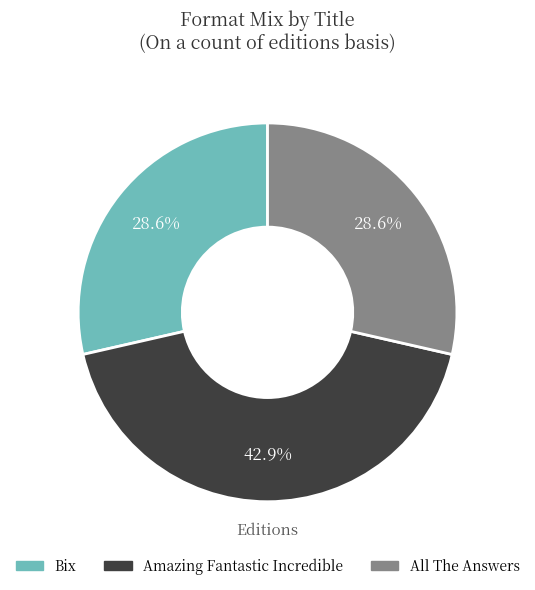

Count the number of slices in the pie.

3